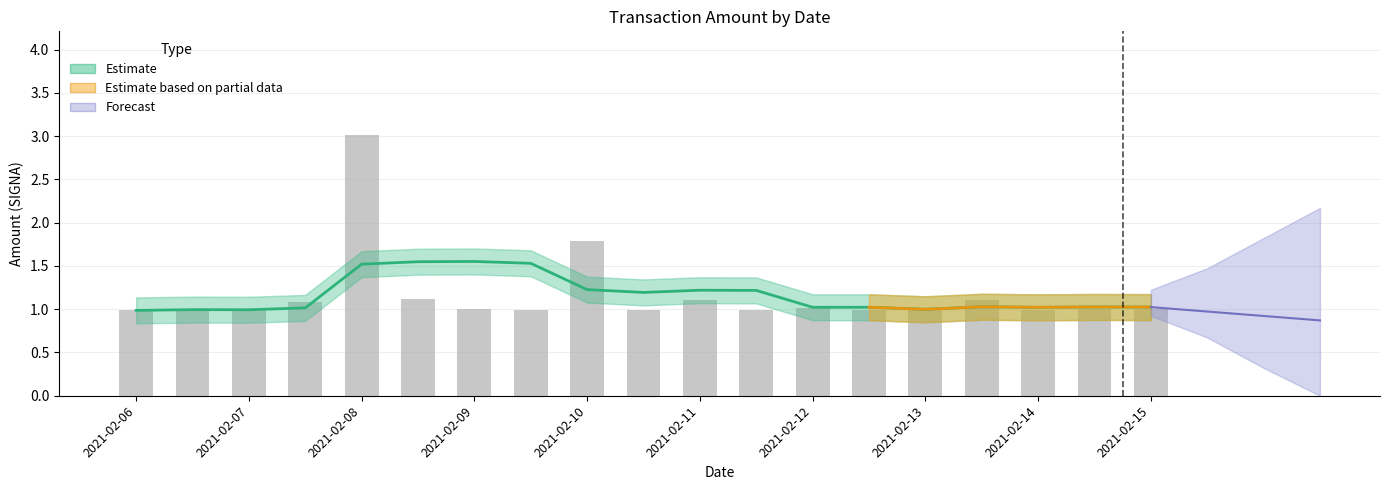

At which category is the sum across all series the highest?

2021-02-08